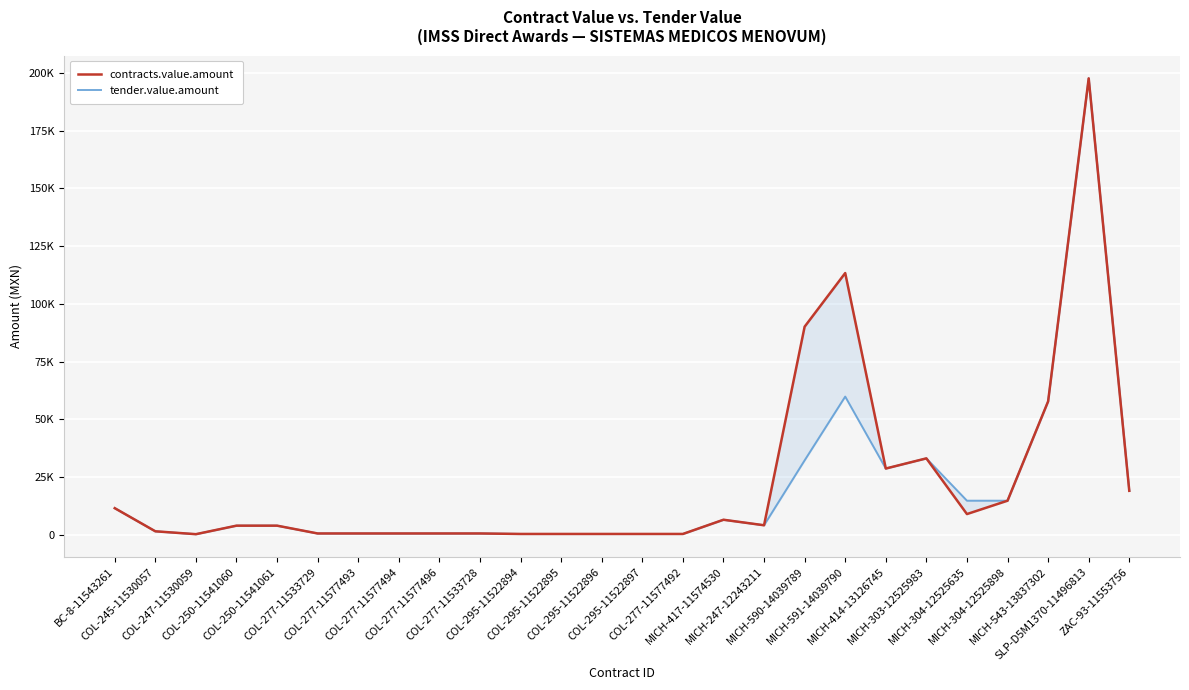

At which label does tender.value.amount reach its minimum?

COL-247-11530059